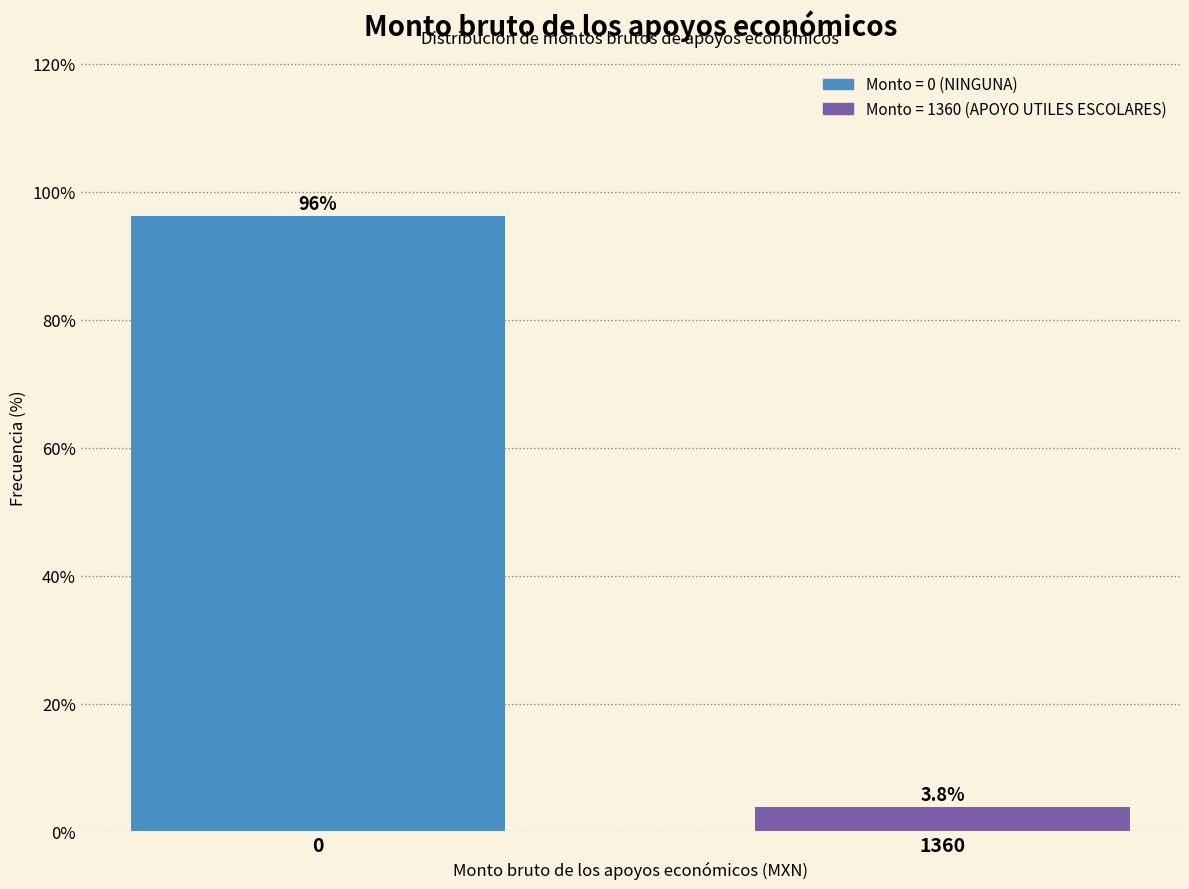

Reading left to right, extract all data points from this chart.

0=96.2	1360=3.8